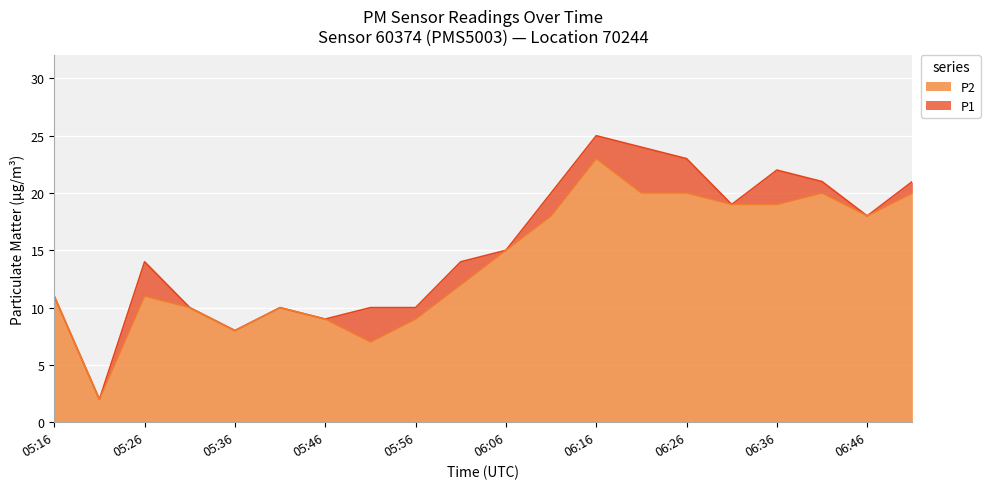

Rank the categories by P1 value from lowest to highest.

05:21, 05:36, 05:46, 05:31, 05:41, 05:51, 05:56, 05:16, 05:26, 06:01, 06:06, 06:46, 06:31, 06:11, 06:41, 06:51, 06:36, 06:26, 06:21, 06:16